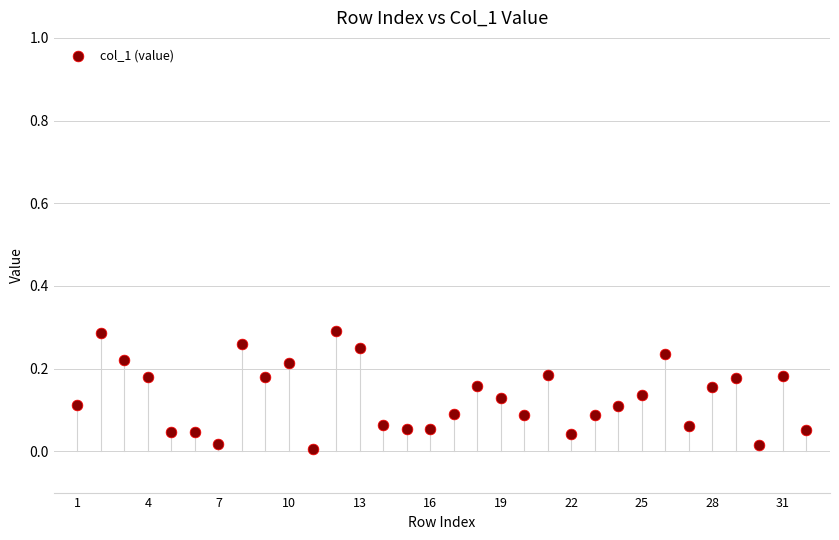

What is the range of X values (max minus min)?

31.0